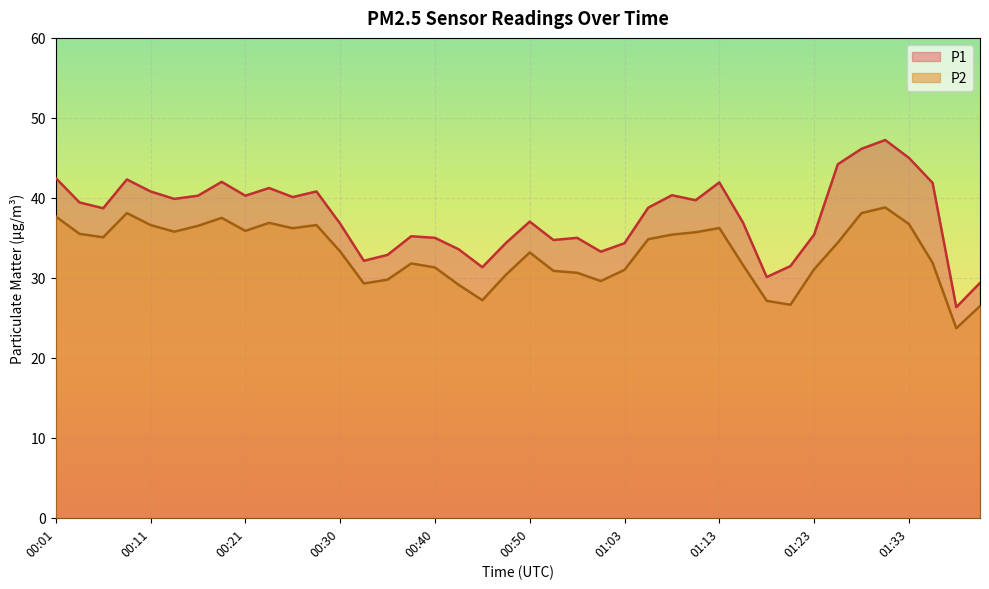

At 01:03, list the series in order from largest to smallest.

P1, P2